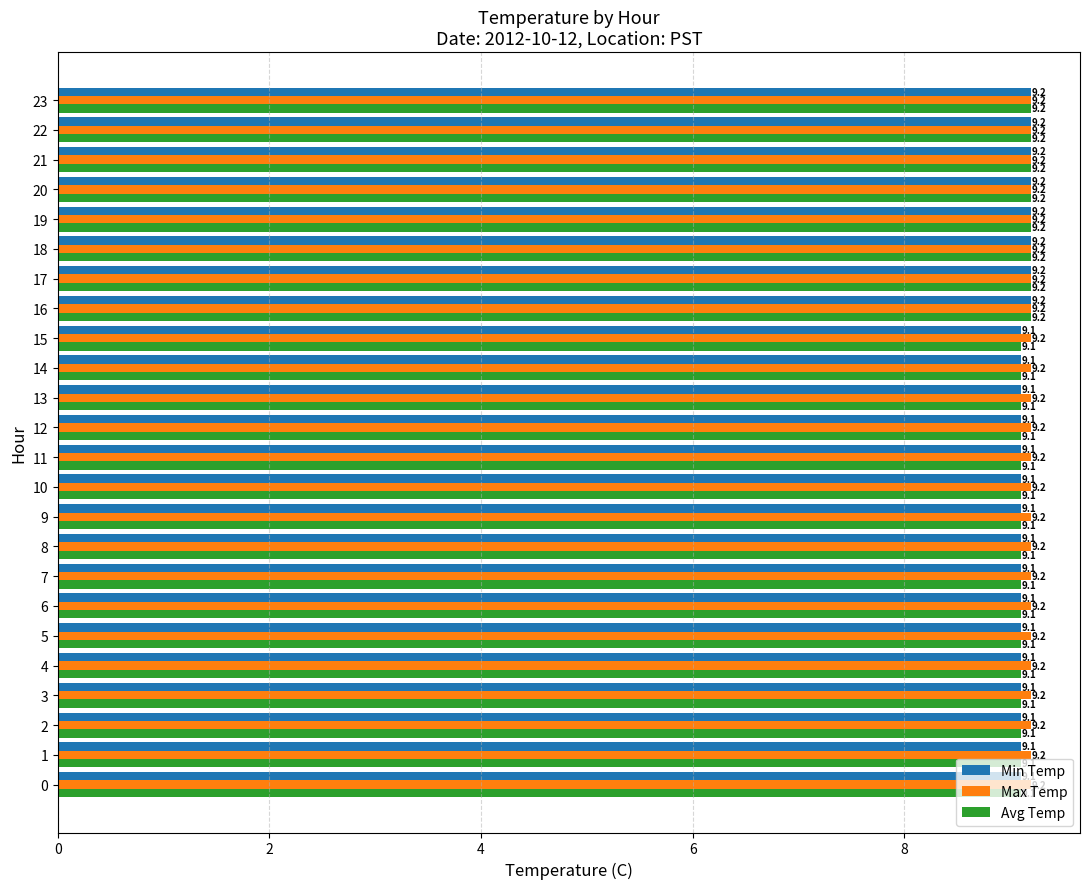

How many categories are shown in the chart?

24